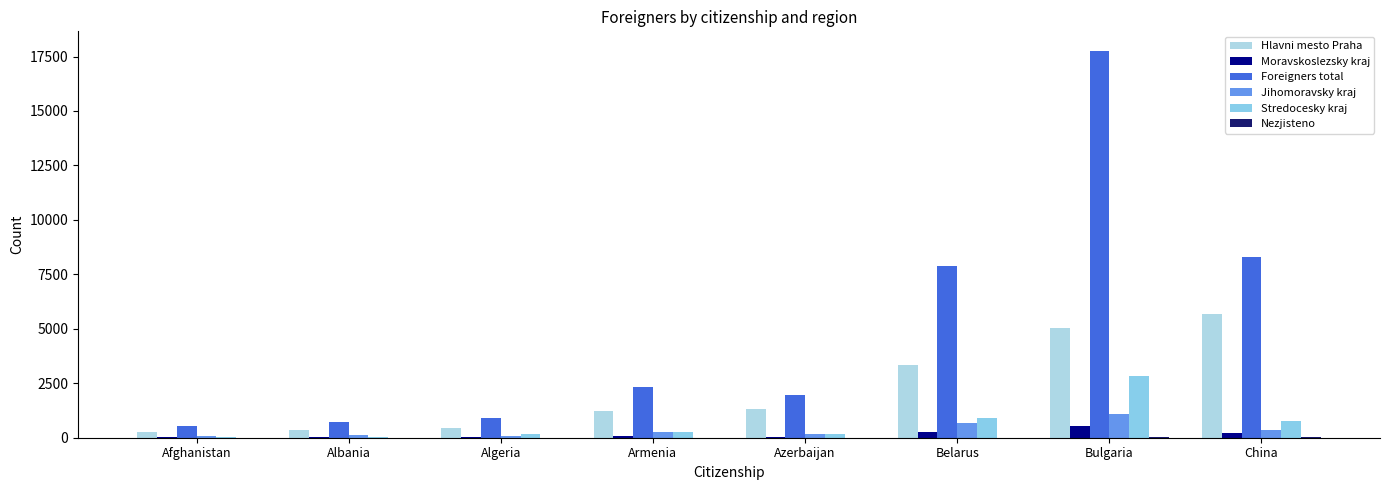

What is the maximum value shown in the chart?

17769